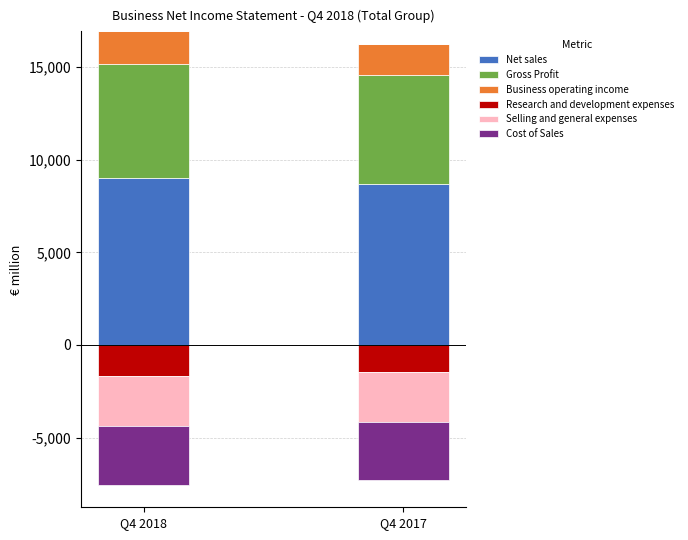

At which category is the sum across all series the highest?

Q4 2018